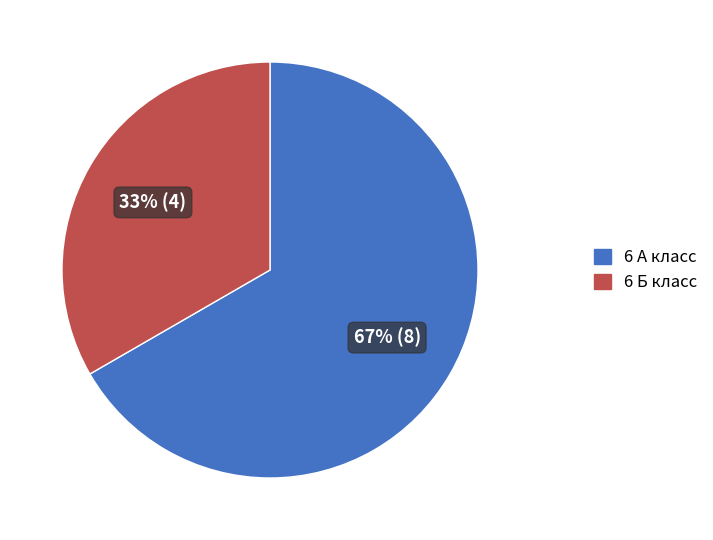

How many slices are in this pie chart?

2